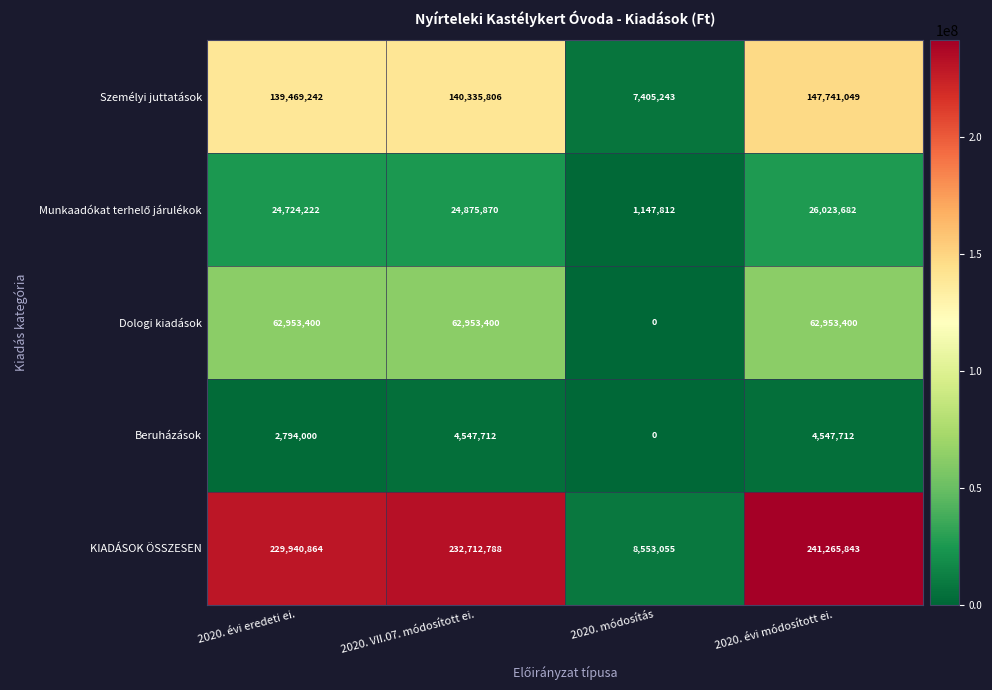

How many series are shown in this chart?

5